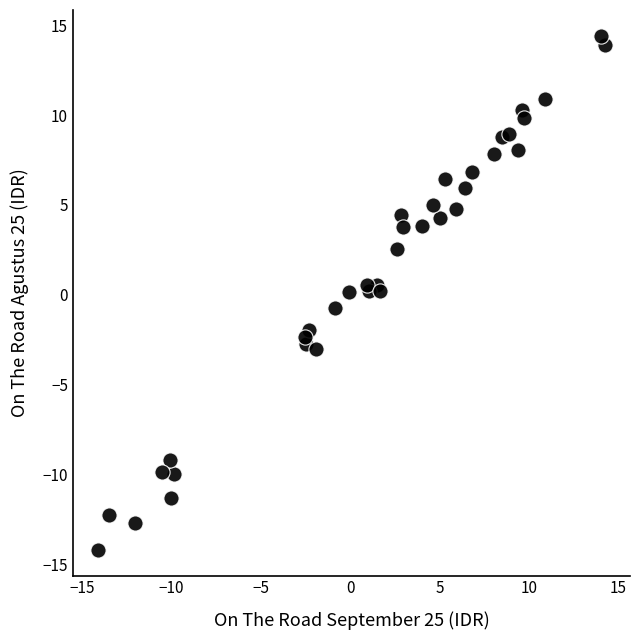

What is the range of Y values (max minus min)?

28.6